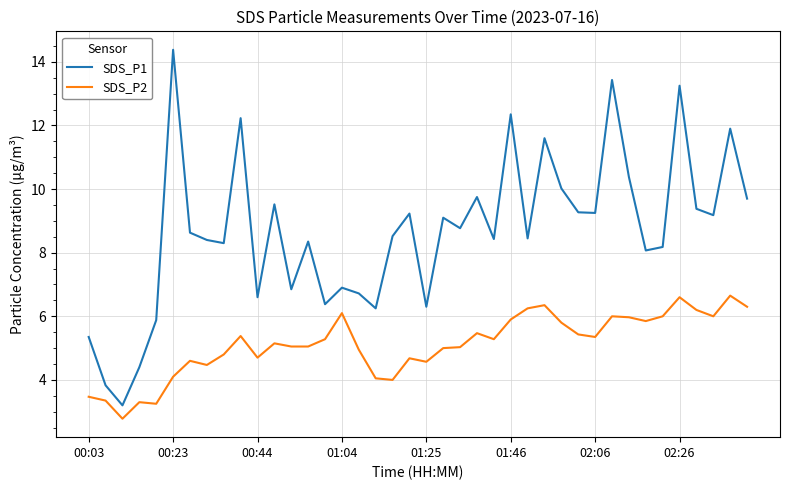

Rank the series by their average value, from highest to lowest.

SDS_P1, SDS_P2